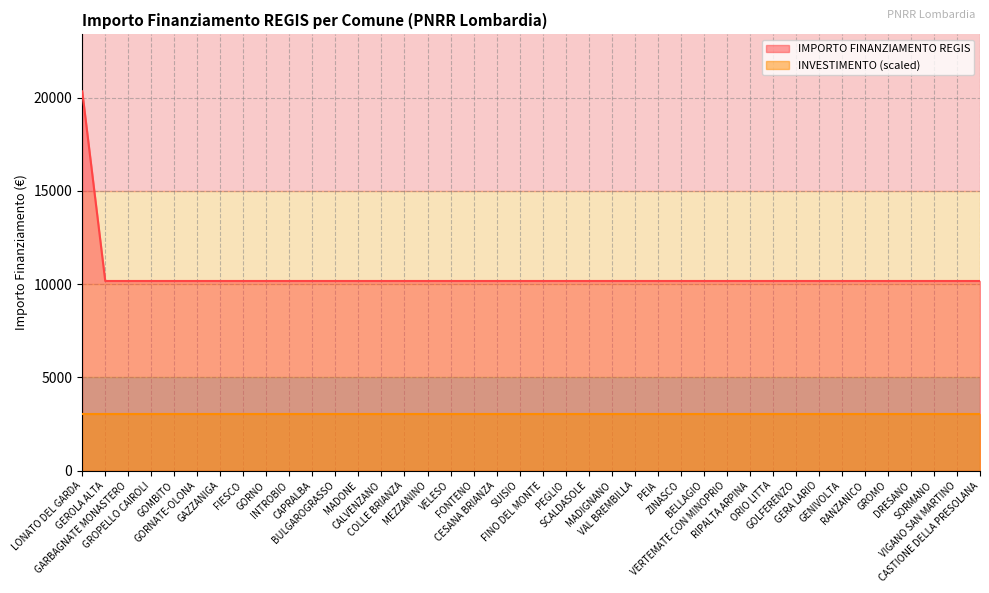

Is it true that the value at DRESANO is 10172?

True